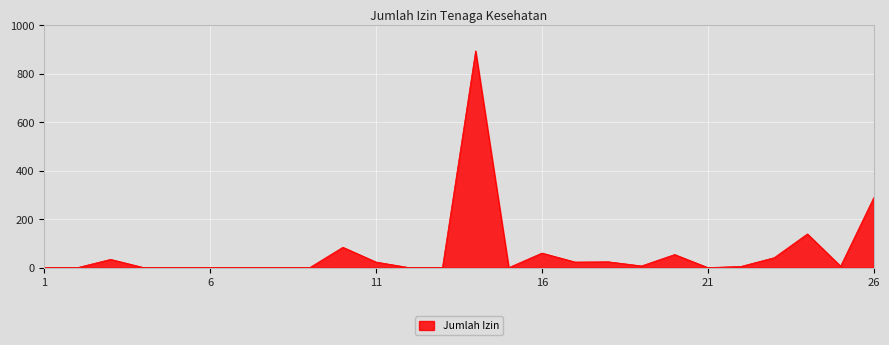

What is the difference between the maximum and second lowest values?

894